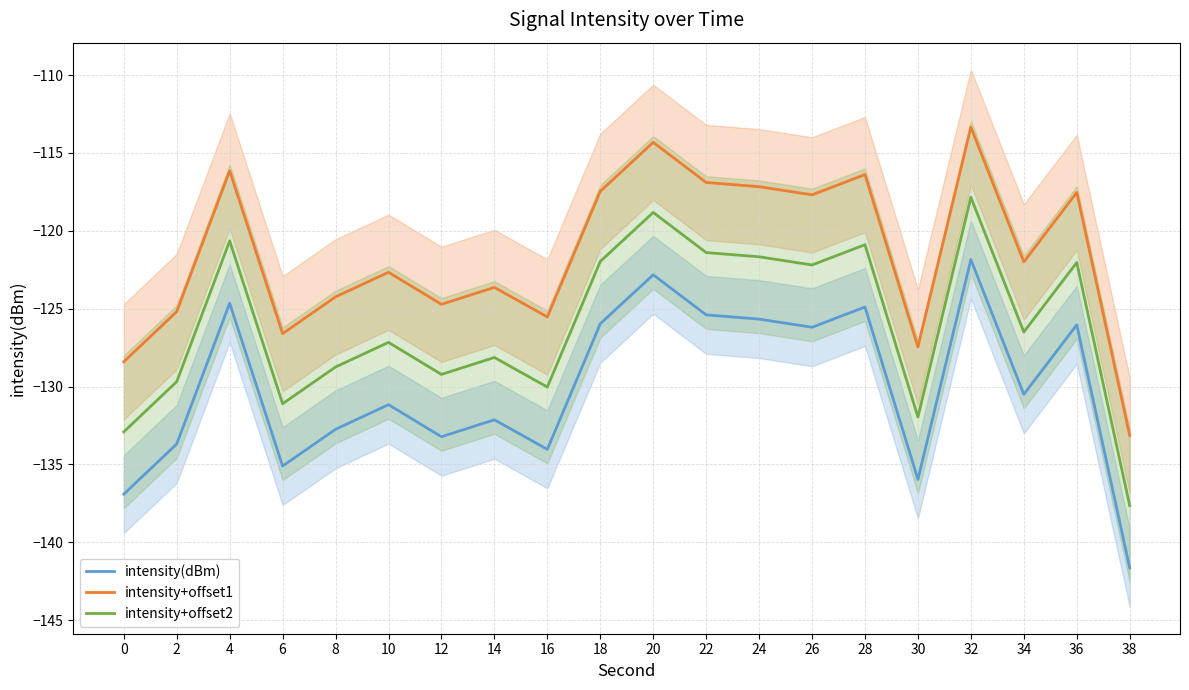

How many lines are shown in the chart?

3